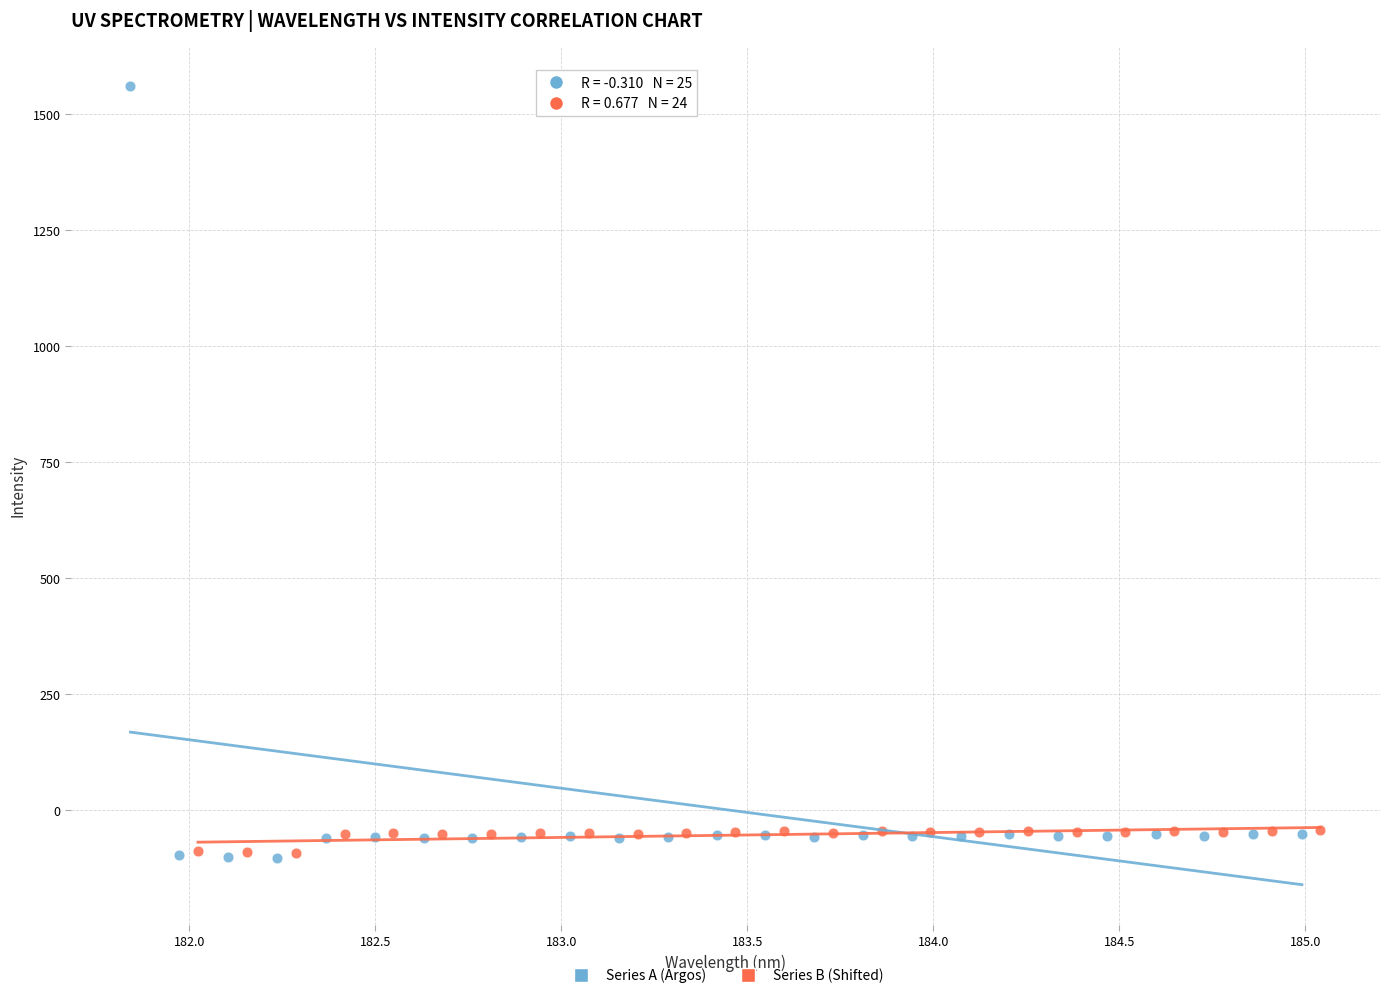

Which series reaches the maximum Y coordinate?

Series A (Argos)